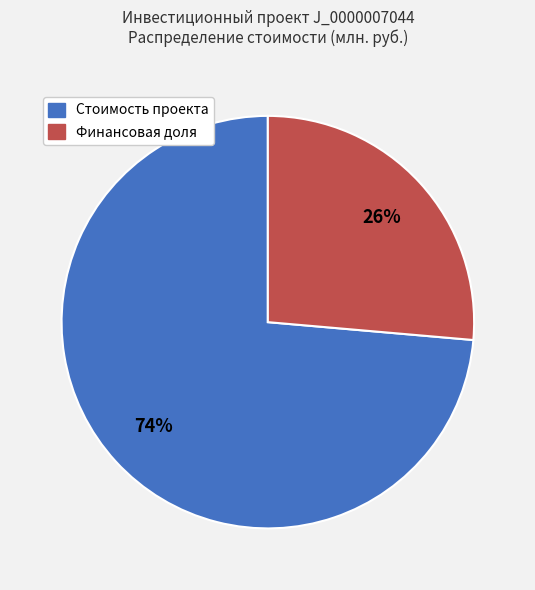

Which slice is the smallest?

Финансовая доля